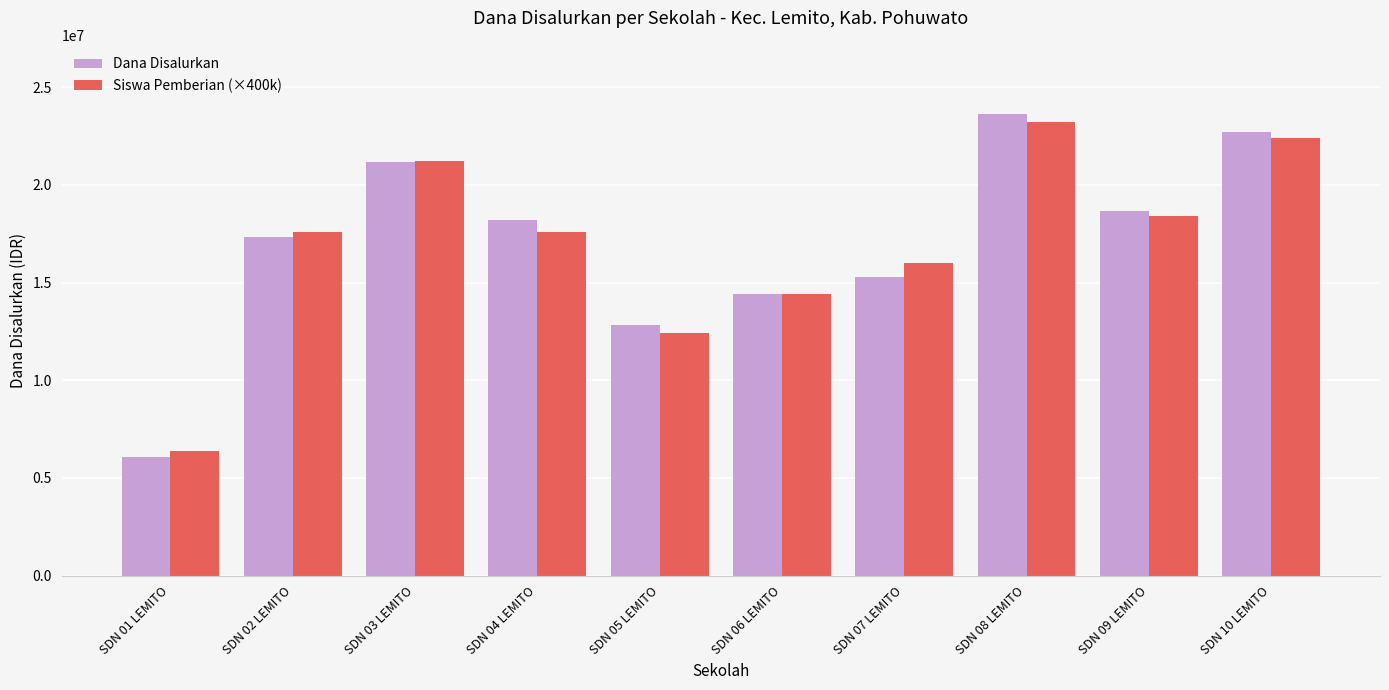

What is the approximate value of Siswa Pemberian (×400k) at SDN 05 LEMITO, to the nearest 100?

12400000